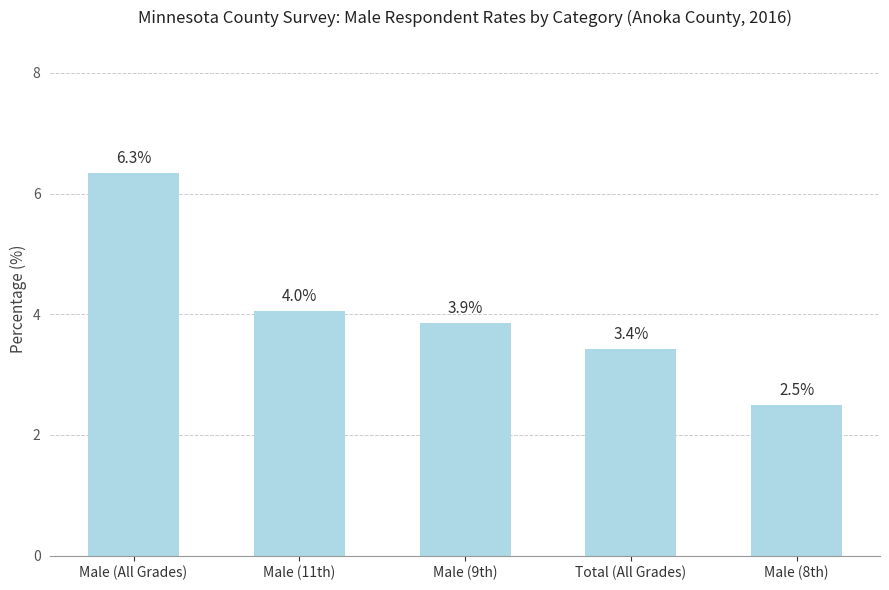

Is it true that the value at Total (All Grades) is 0.0?

False